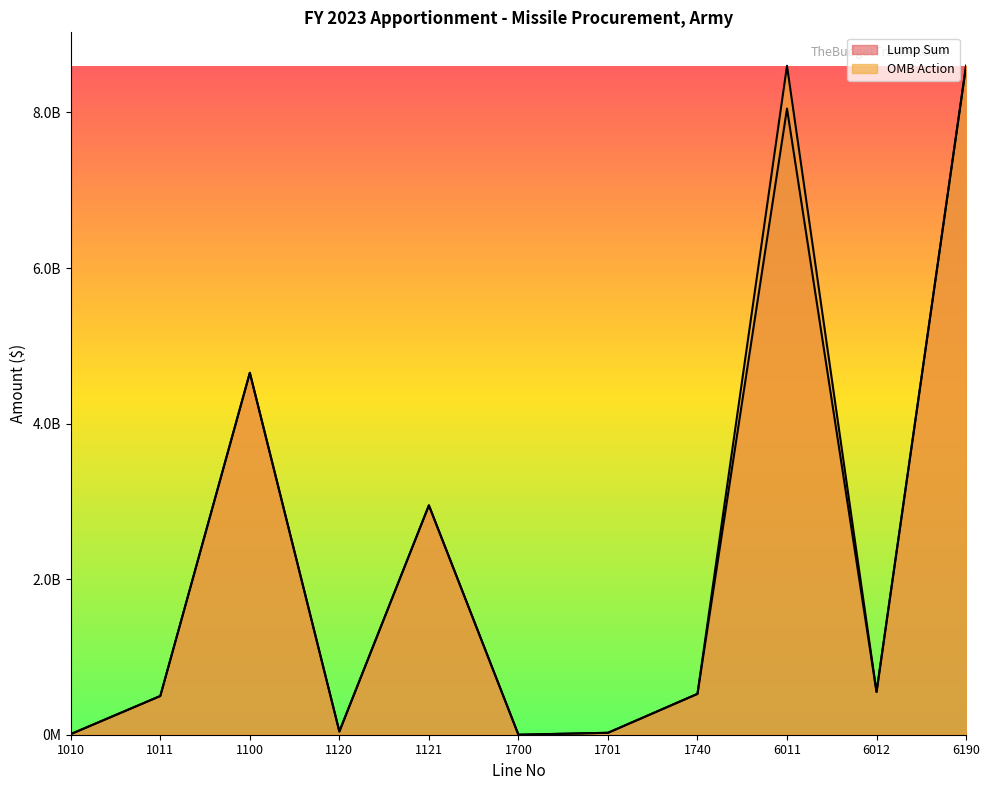

At which label does OMB Action reach its peak?

6011